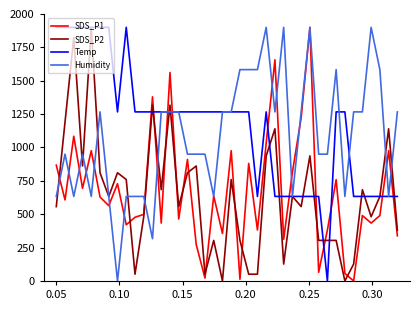

What is the maximum value for Humidity?

1900.0